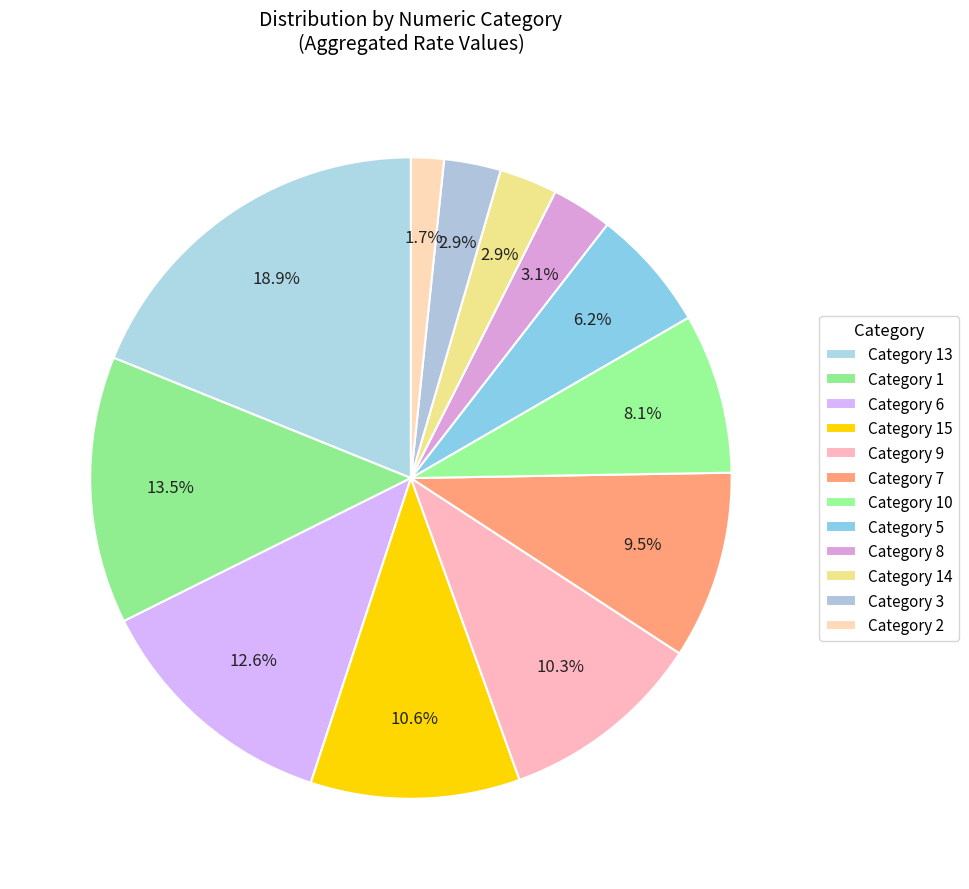

How many segments does this pie chart have?

12